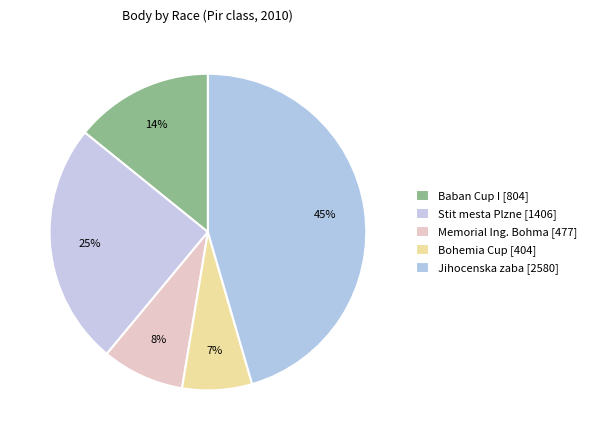

How many segments does this pie chart have?

5